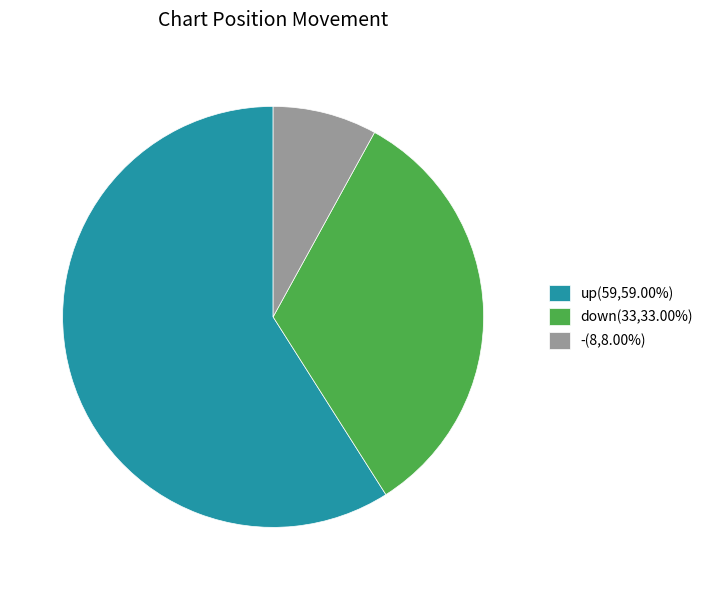

How many segments does this pie chart have?

3